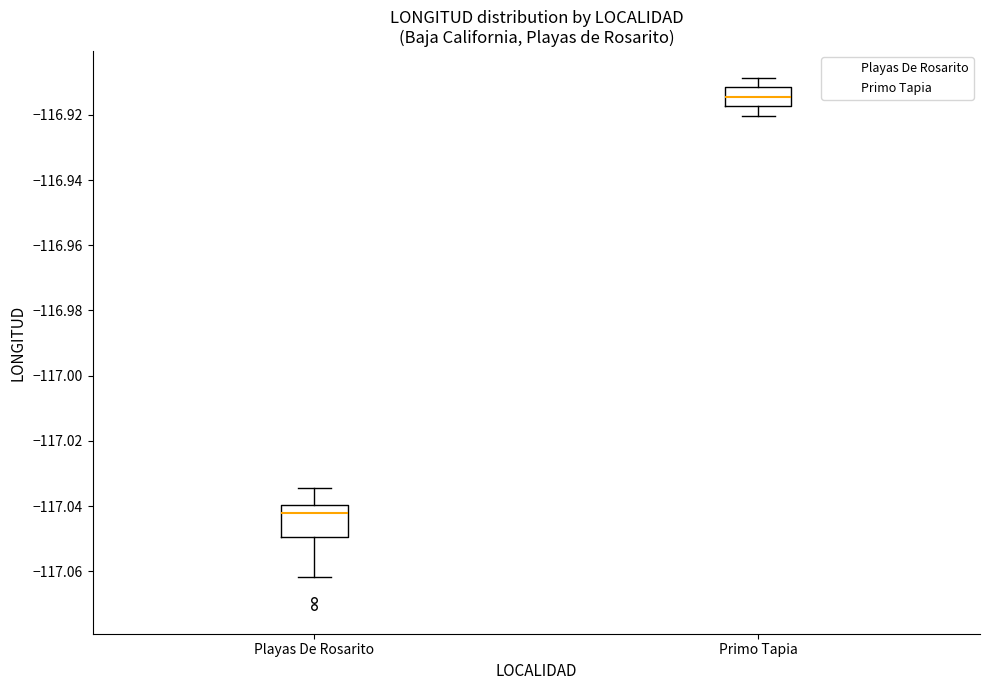

Which box's median line is the lowest?

Playas De Rosarito